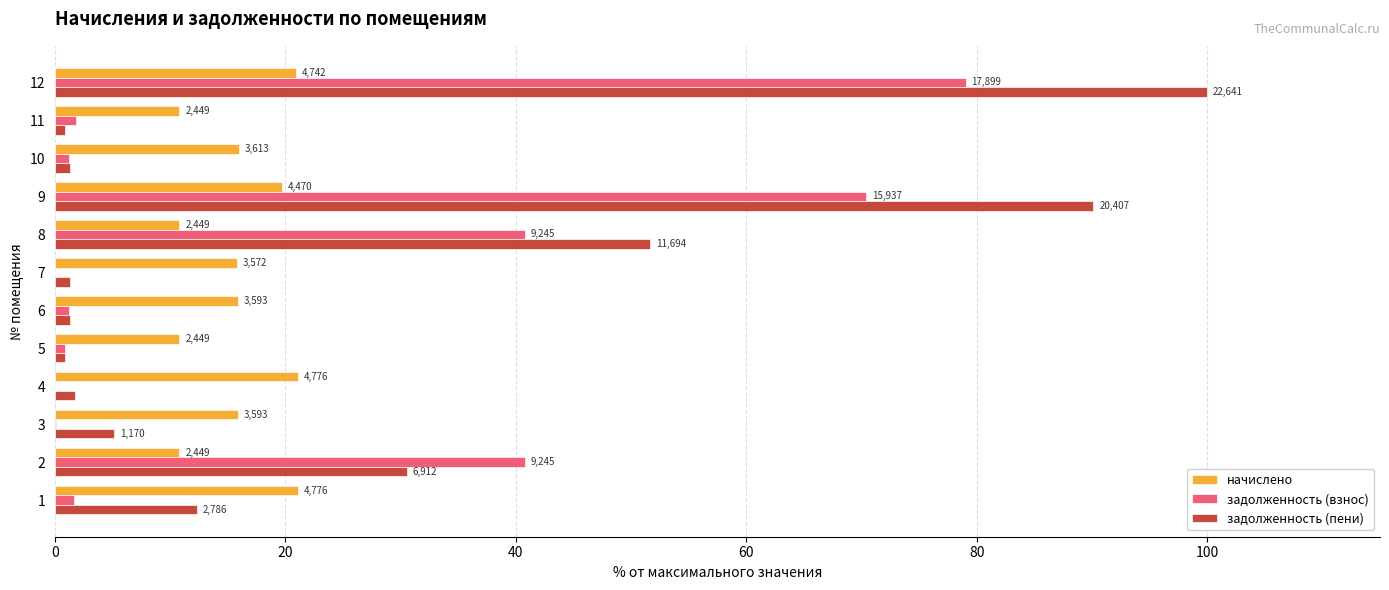

What are all the series names shown in the legend?

начислено, задолженность (взнос), задолженность (пени)